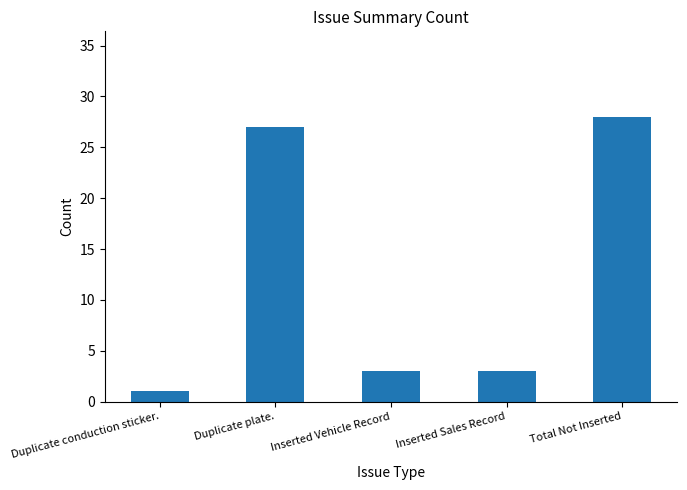

What is the label of the 2nd bar from the right?

Inserted Sales Record